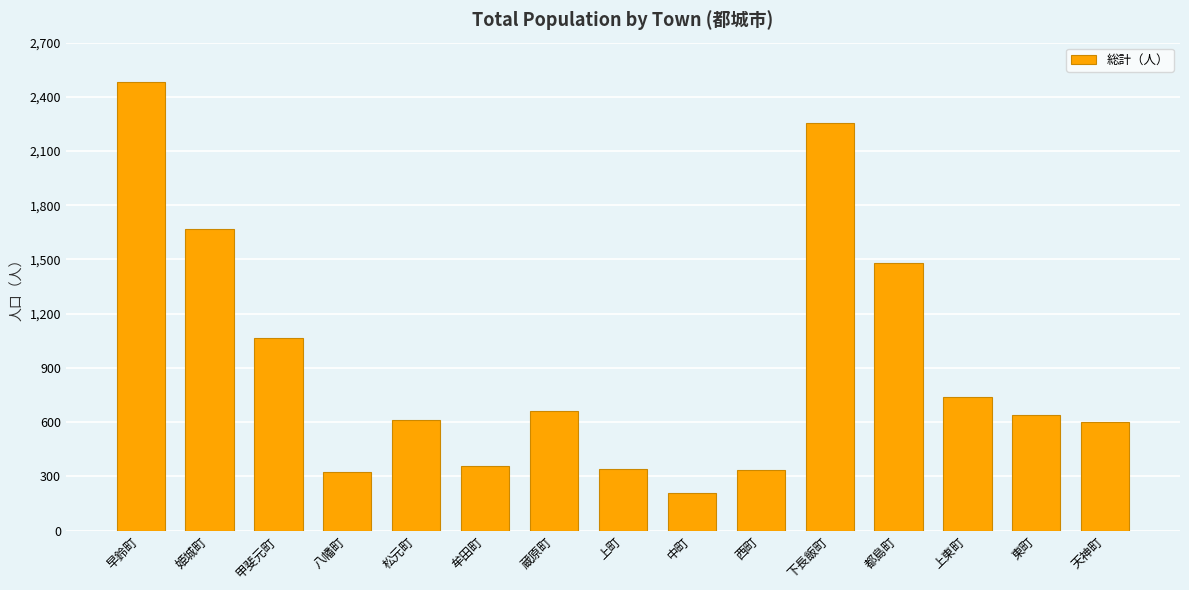

What position from the left is 牟田町?

6